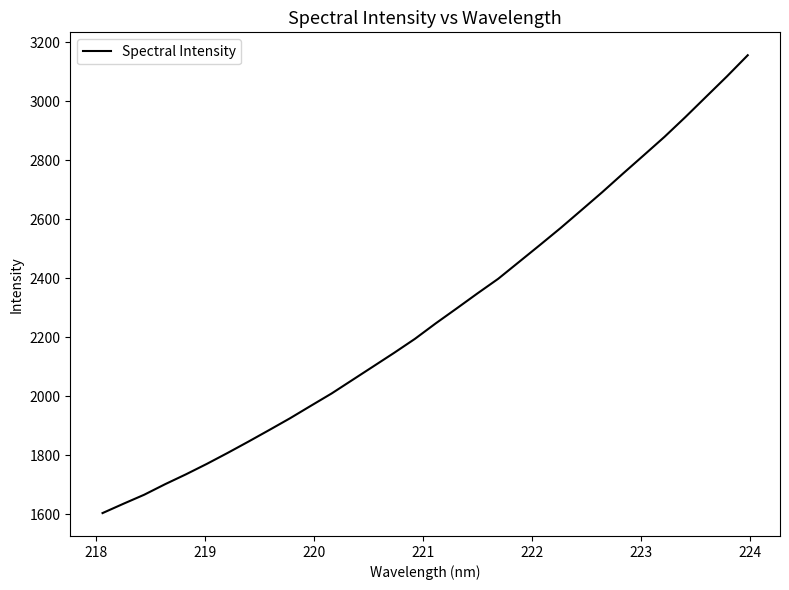

What is the smallest value displayed?

1603.5